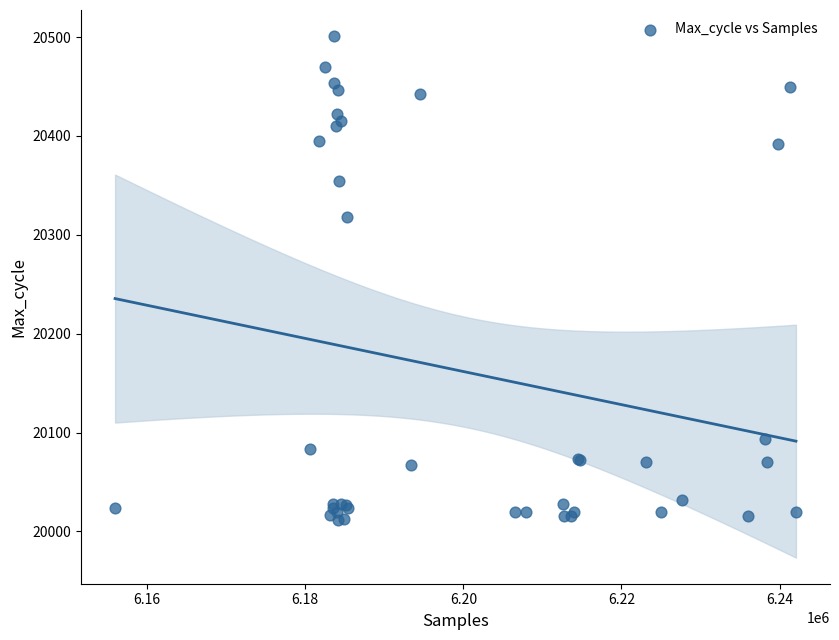

What Y value in the scatter plot is closest to 20256?

20318